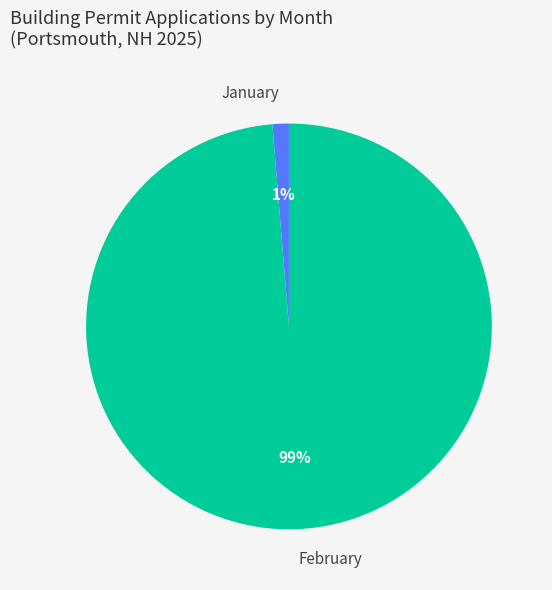

Count the number of slices in the pie.

2